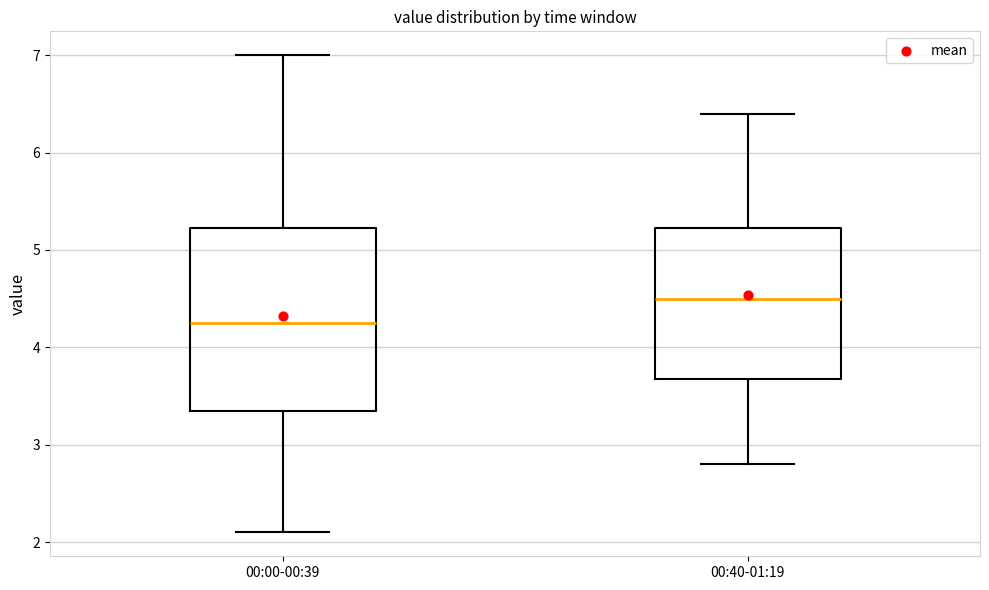

Which box's median line is the lowest?

00:00-00:39